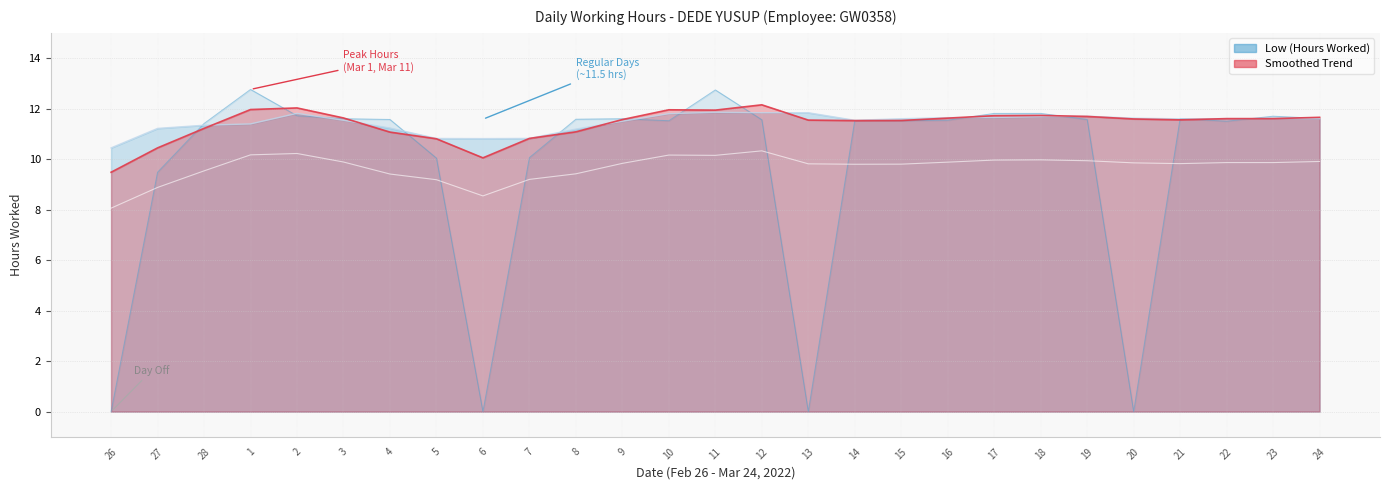

What is the label of the 18th point from the left?

15